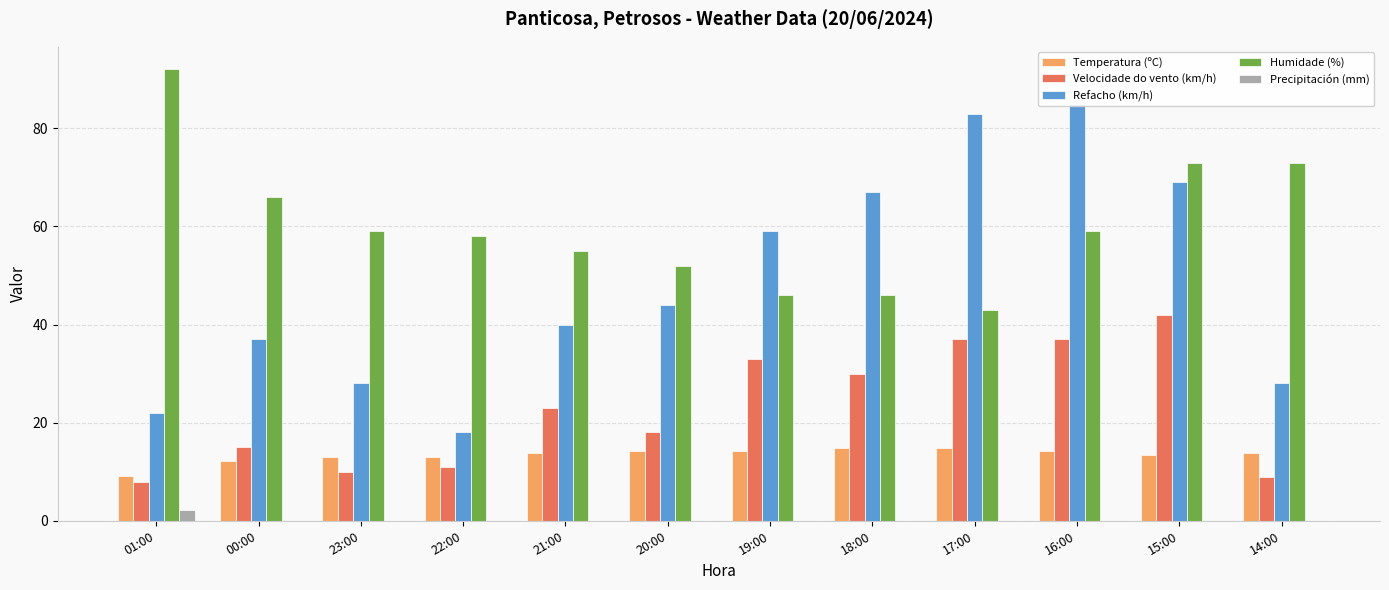

Count the number of data series in this chart.

5